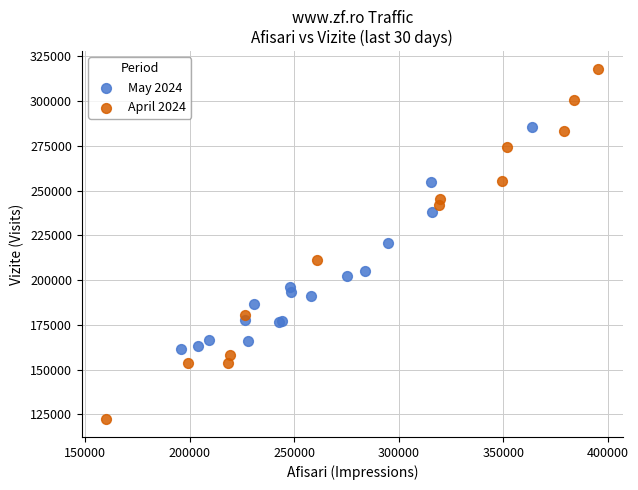

Which series has the largest Y range (max minus min)?

April 2024